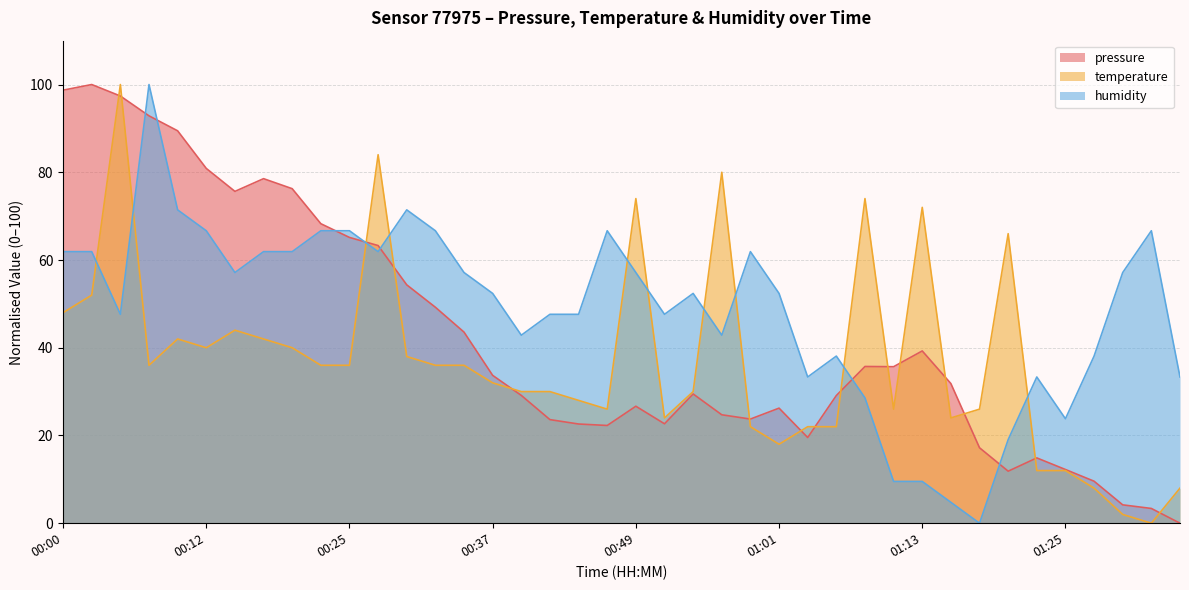

Where is the first local minimum for humidity?

00:05